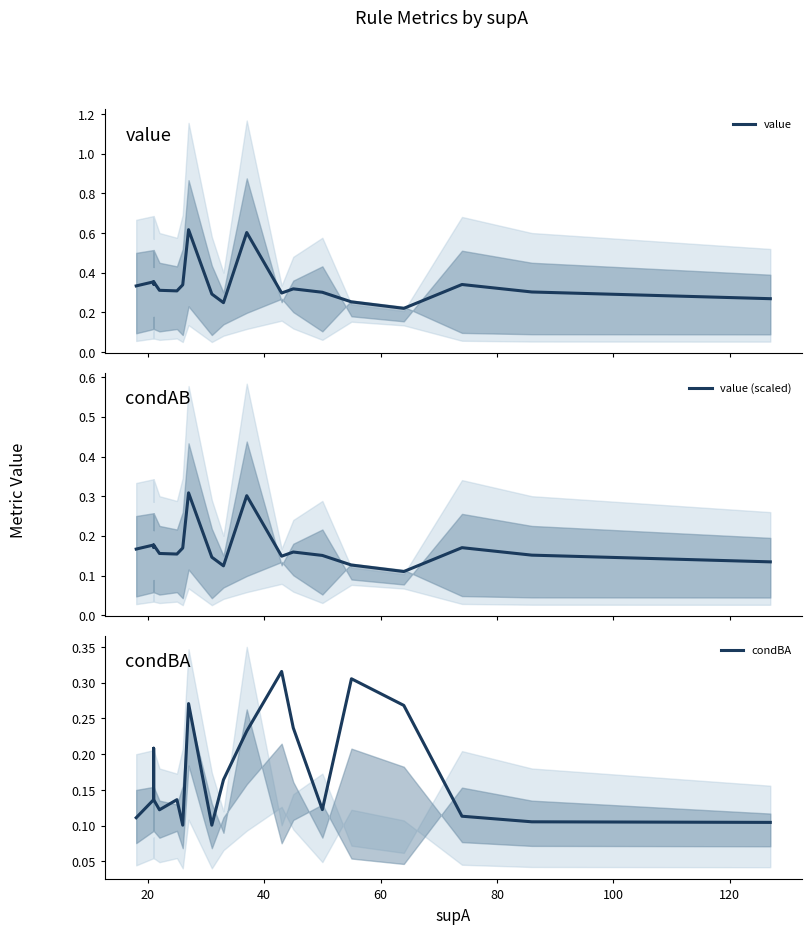

How many distinct data groups are displayed?

3